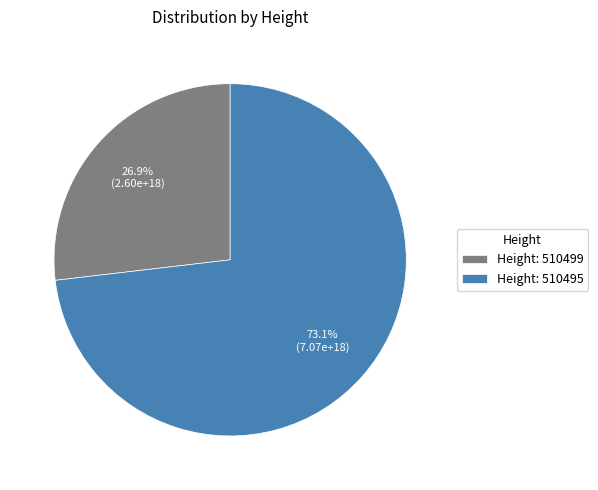

What is the ratio of the value at Height: 510495 to the value at Height: 510499?

2.7